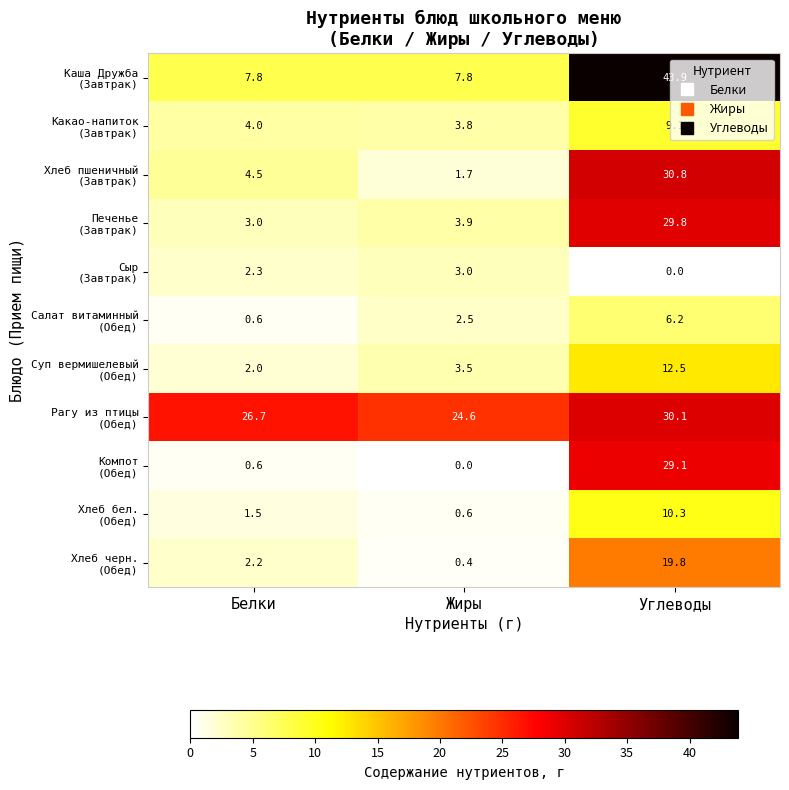

At which category does the chart reach its peak across all series?

Углеводы